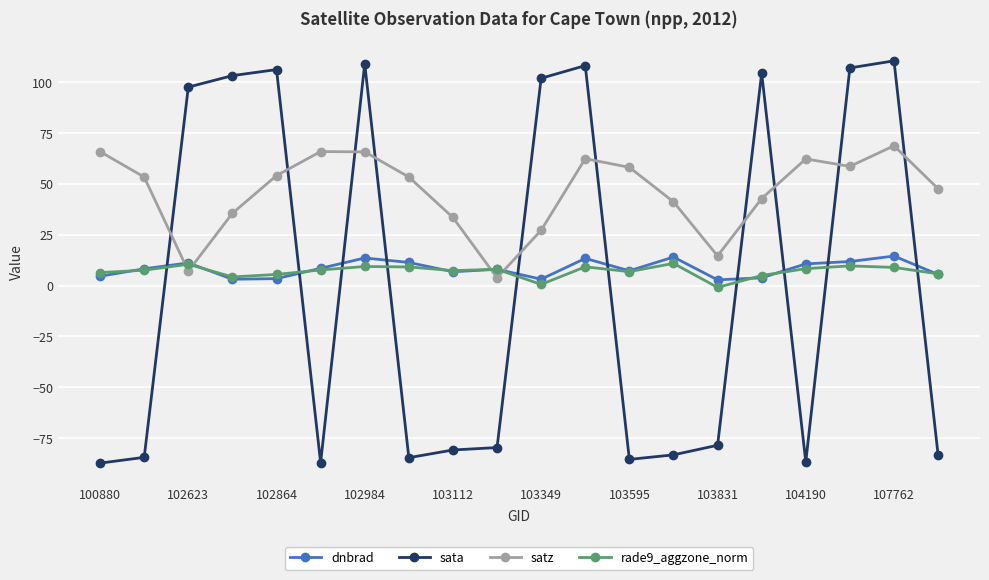

What is the minimum value shown in the chart?

-87.3